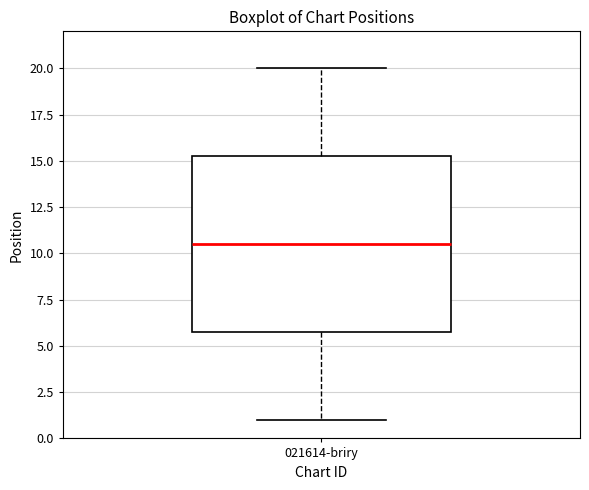

Transcribe this box plot: give where the median line is, the range the box spans, and where the two whiskers end, as read against the y-axis. The values are not printed on the chart, so give them approximately, as read against the axis.

median 10.5, box 6.0 to 15.5, whiskers 1.0 to 20.0